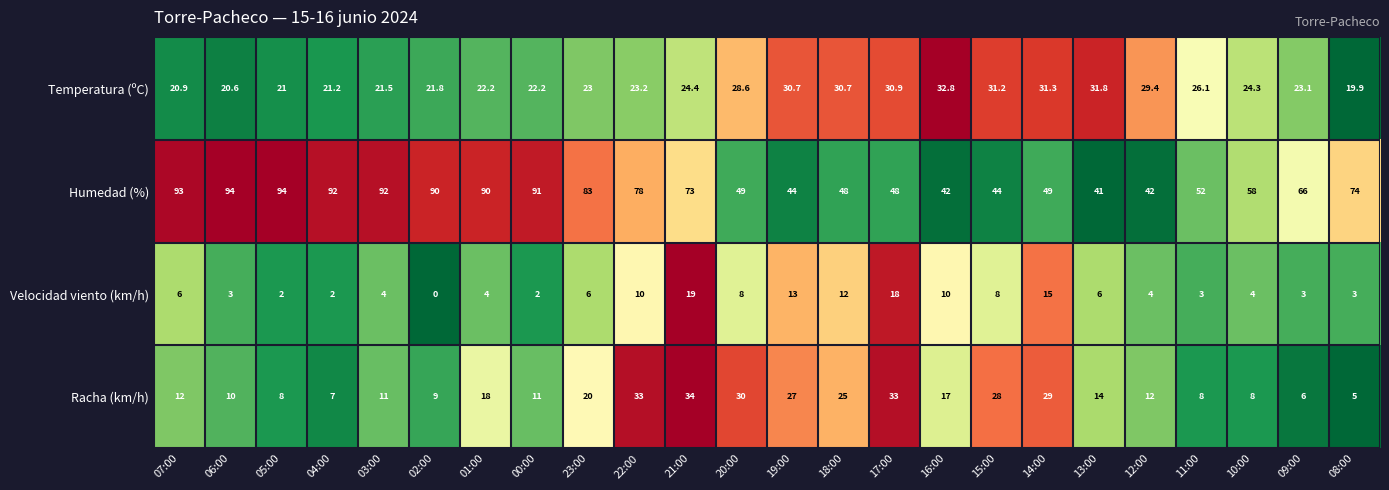

What is the difference between the highest and lowest values at 22:00?

68.0